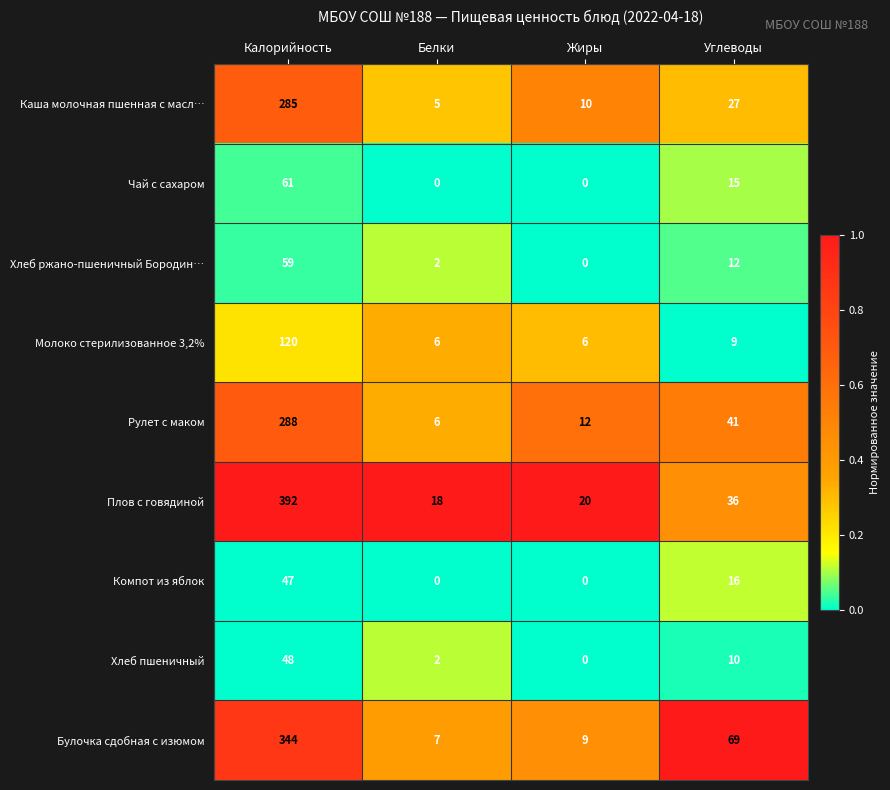

At which category is the sum across all series the highest?

Калорийность